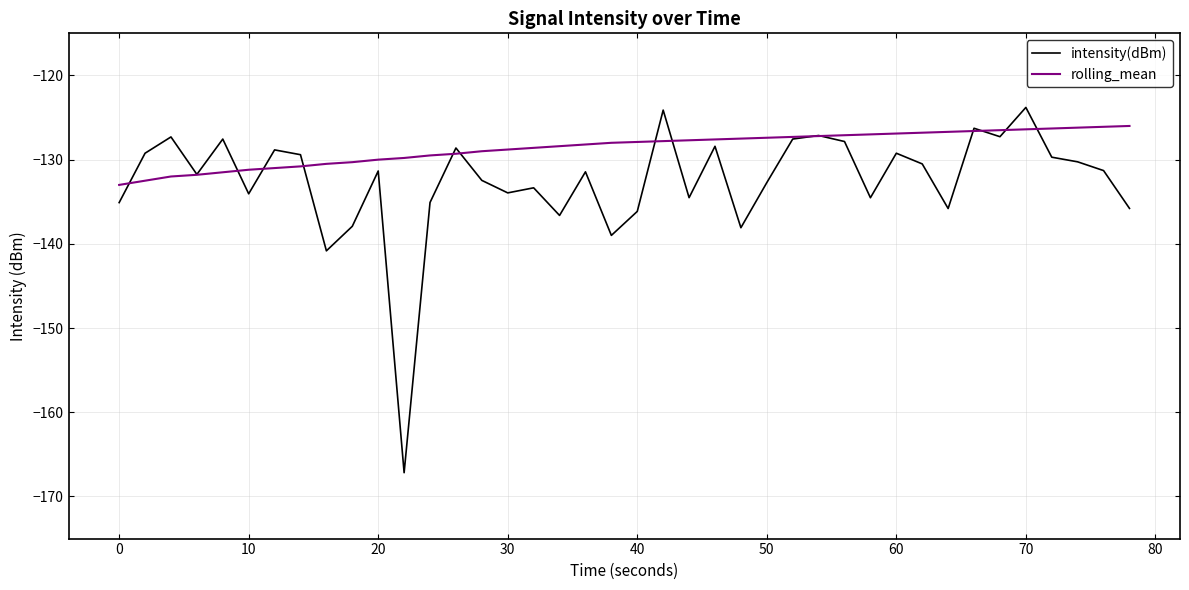

Rank the series by their average value, from lowest to highest.

intensity(dBm), rolling_mean